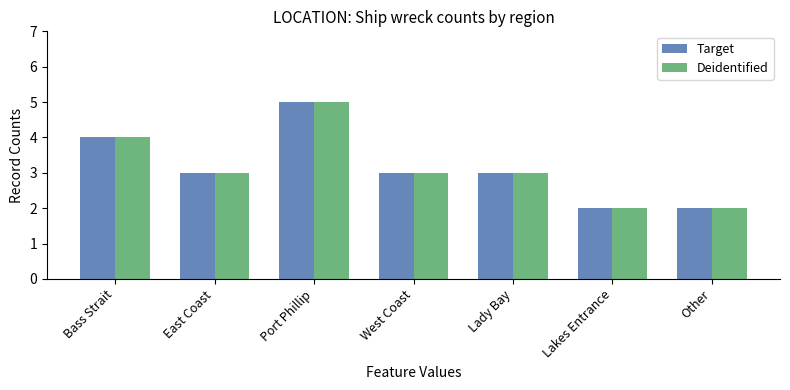

True or false: Deidentified has a value of 2 at Other.

True